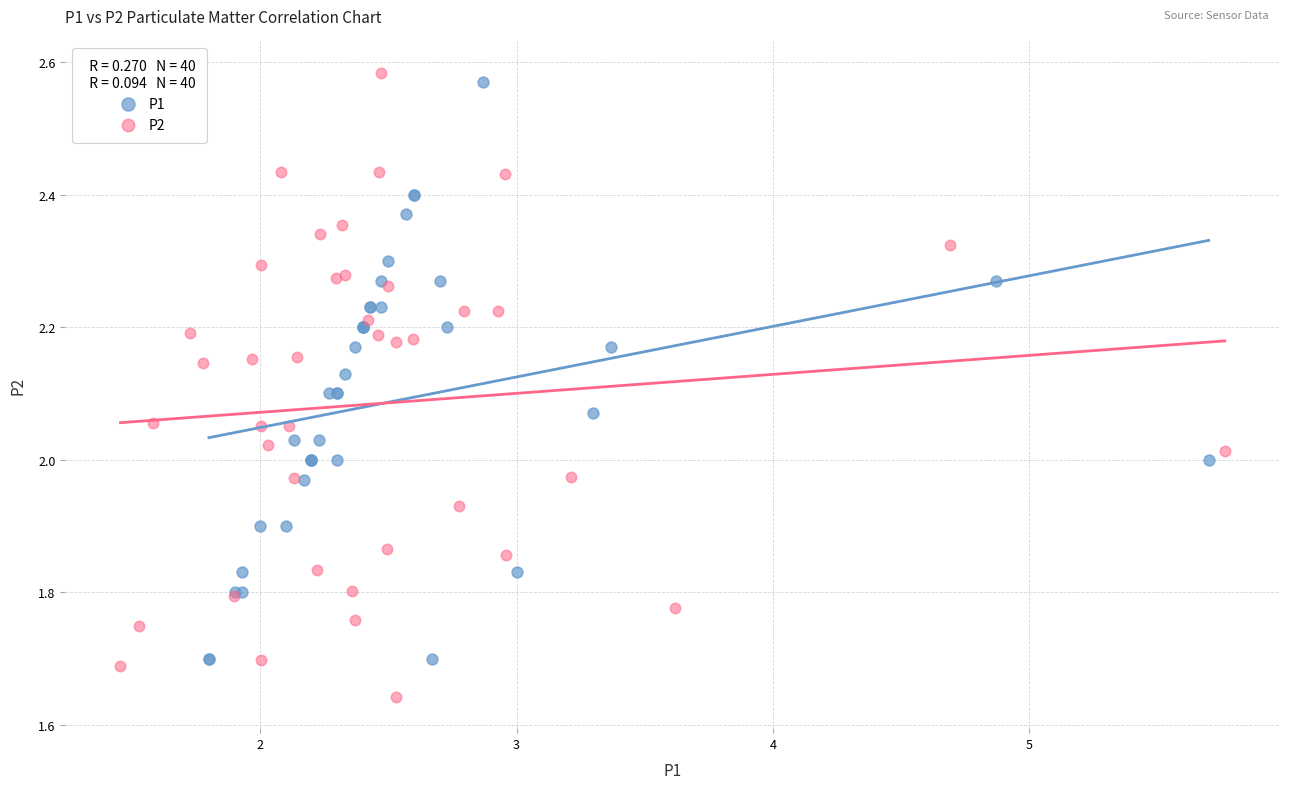

Which series contains the lowest Y value?

P2